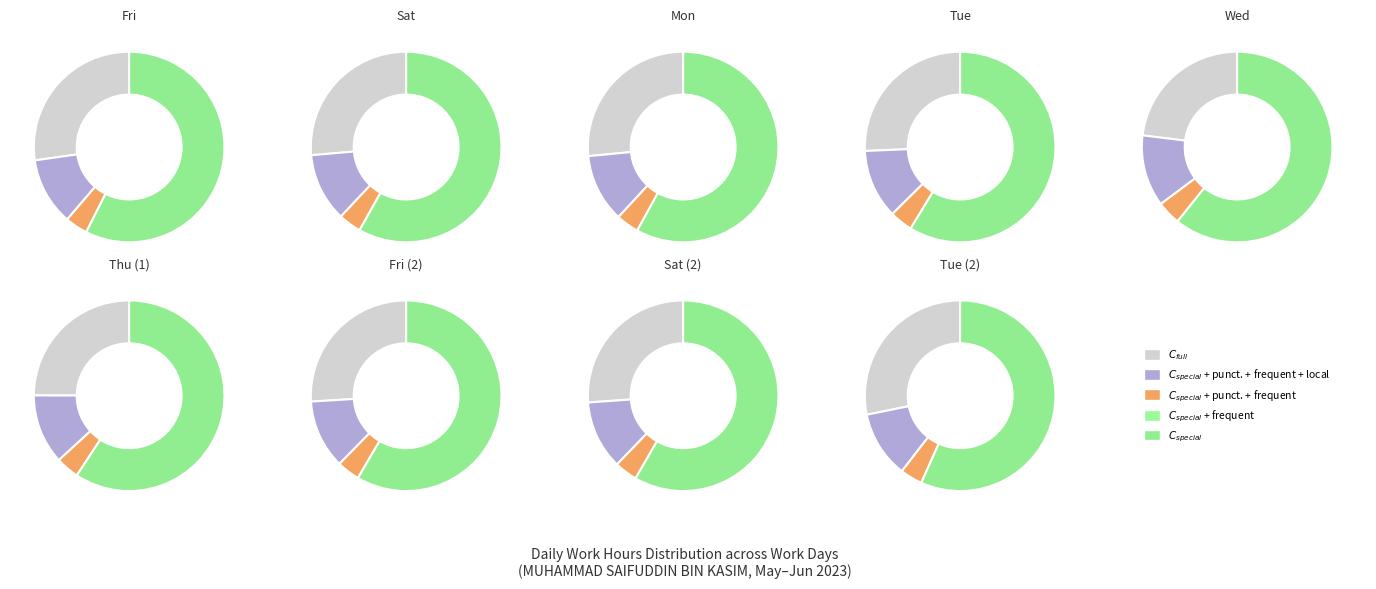

What is the smallest slice in the pie chart?

Tue_2